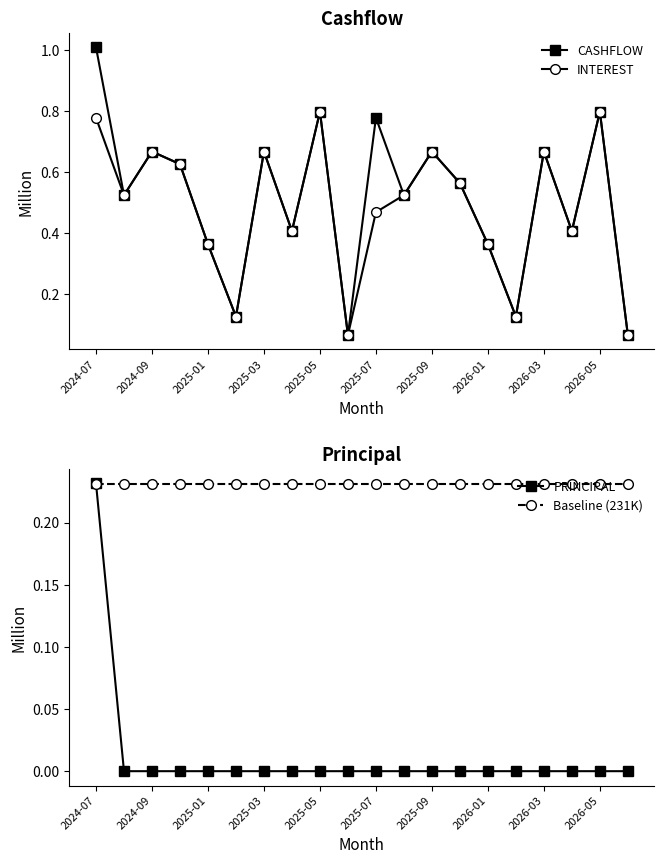

Which category has the highest value in the CASHFLOW series?

2024-07